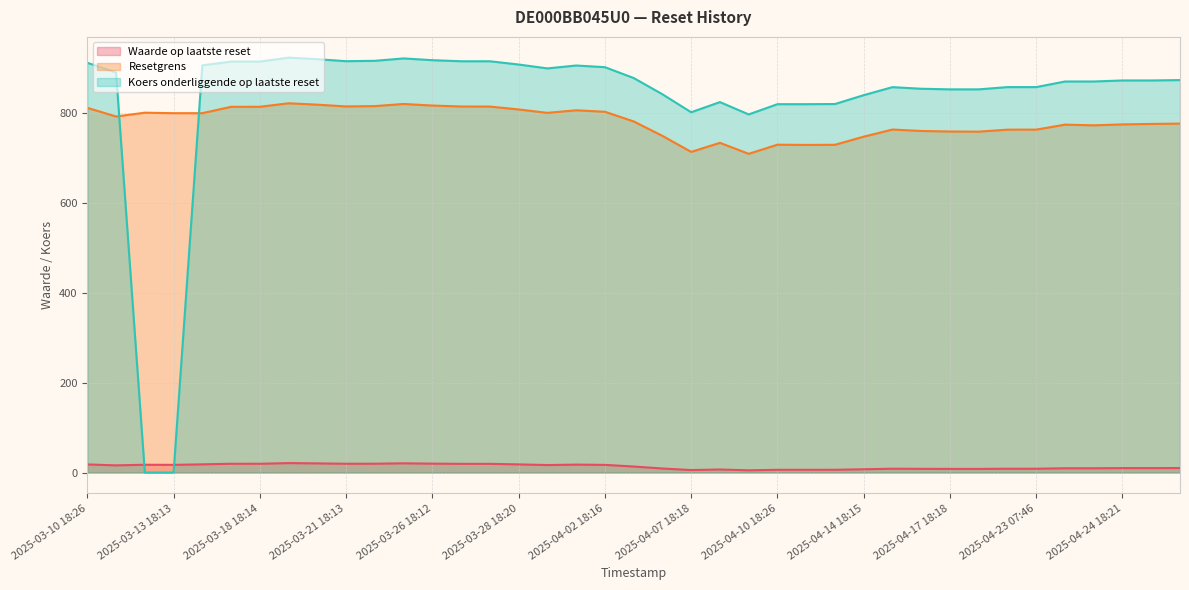

In Resetgrens, how many points are lower than both neighbors (excluding endpoints)?

8